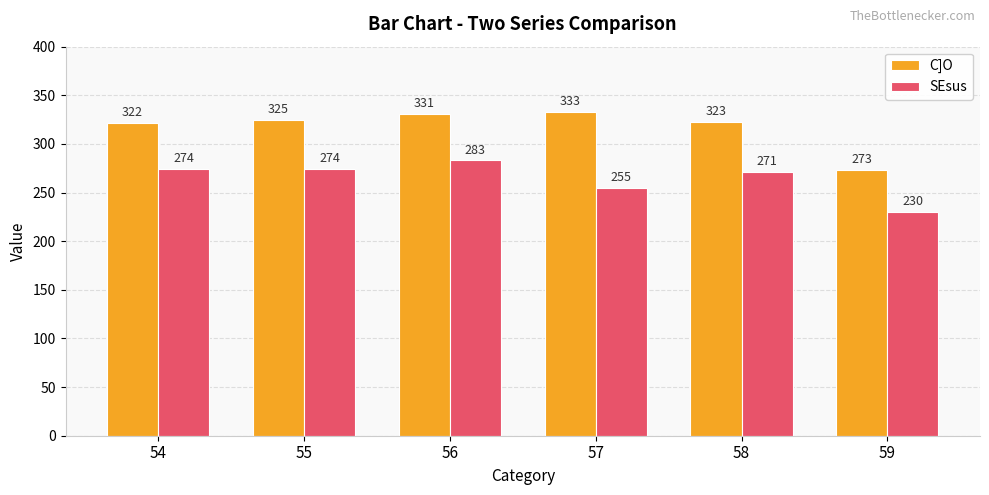

How many bars are there in each group?

2